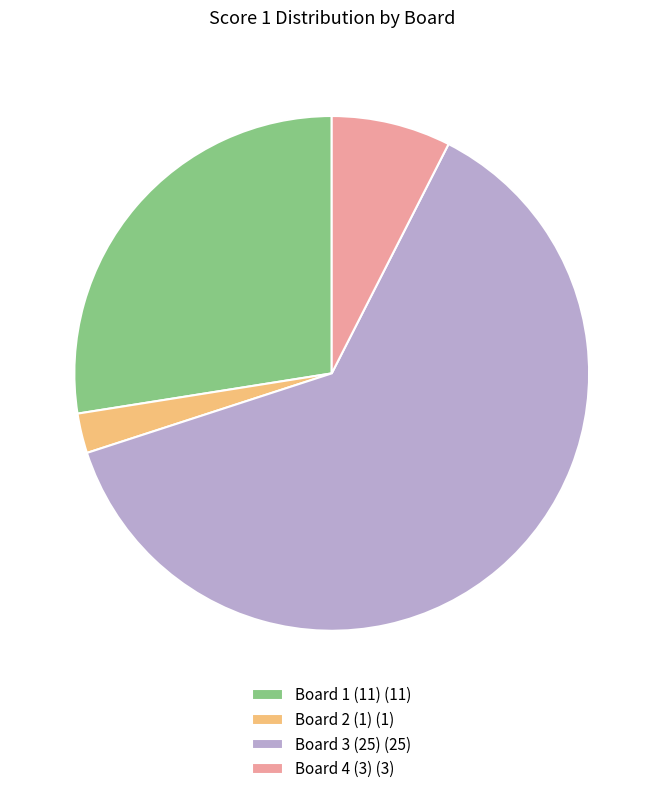

Which slice represents more than half of the pie?

Board 3 (25) (25)